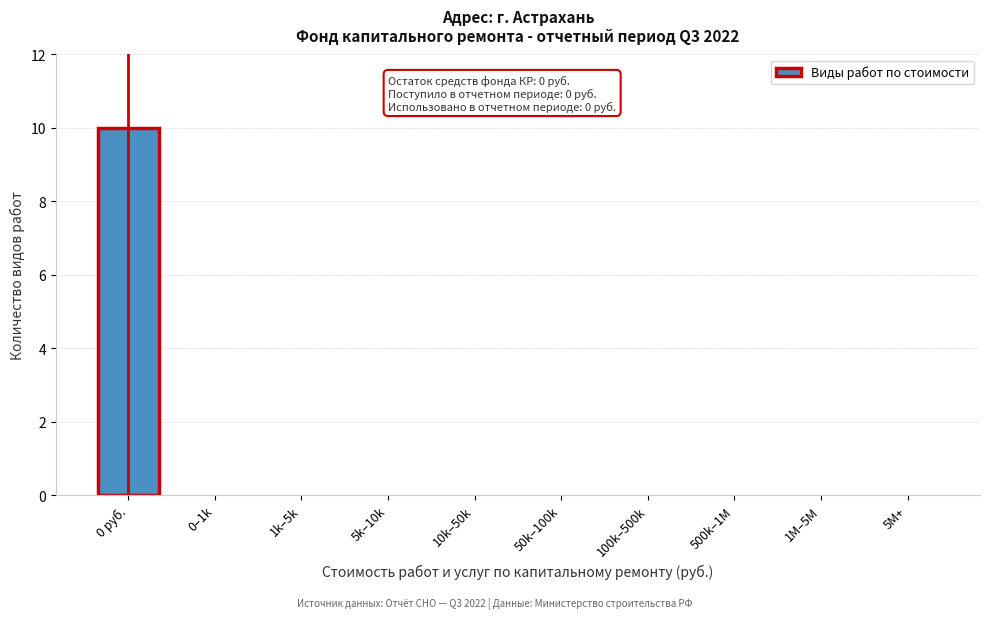

Reading left to right, list all the values displayed in this chart.

0 руб.=10	0–1k=0	1k–5k=0	5k–10k=0	10k–50k=0	50k–100k=0	100k–500k=0	500k–1M=0	1M–5M=0	5M+=0